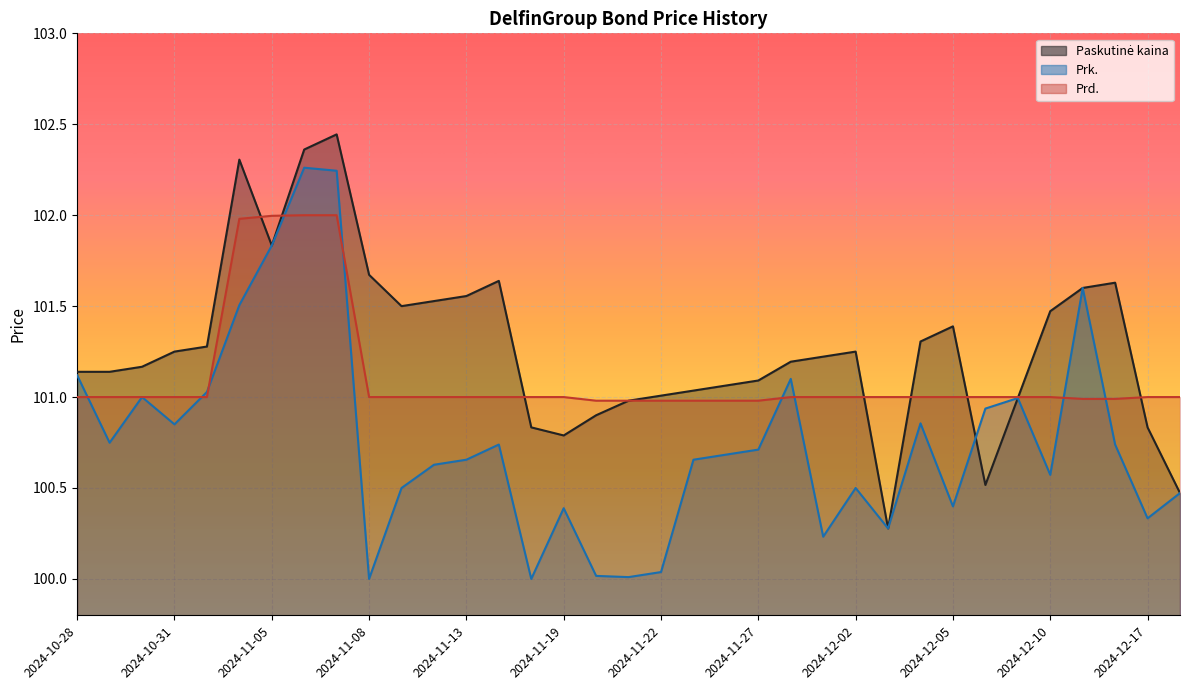

How many intersections are there between Prk. and Paskutinė kaina?

1